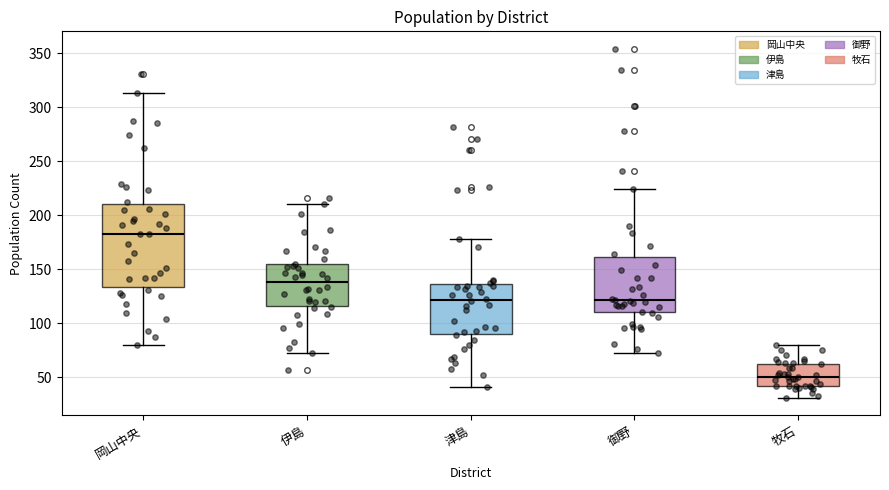

Reading left to right, transcribe this box plot: for each box, give where its median line is, the range the box spans, and where its two whiskers end, as read against the y-axis. The values are not printed on the chart, so give them approximately, as read against the axis.

岡山中央: median 185, box 135 to 210, whiskers 80 to 315
伊島: median 140, box 115 to 155, whiskers 75 to 210
津島: median 120, box 90 to 135, whiskers 40 to 180
御野: median 120, box 110 to 160, whiskers 75 to 225
牧石: median 50, box 40 to 65, whiskers 30 to 80